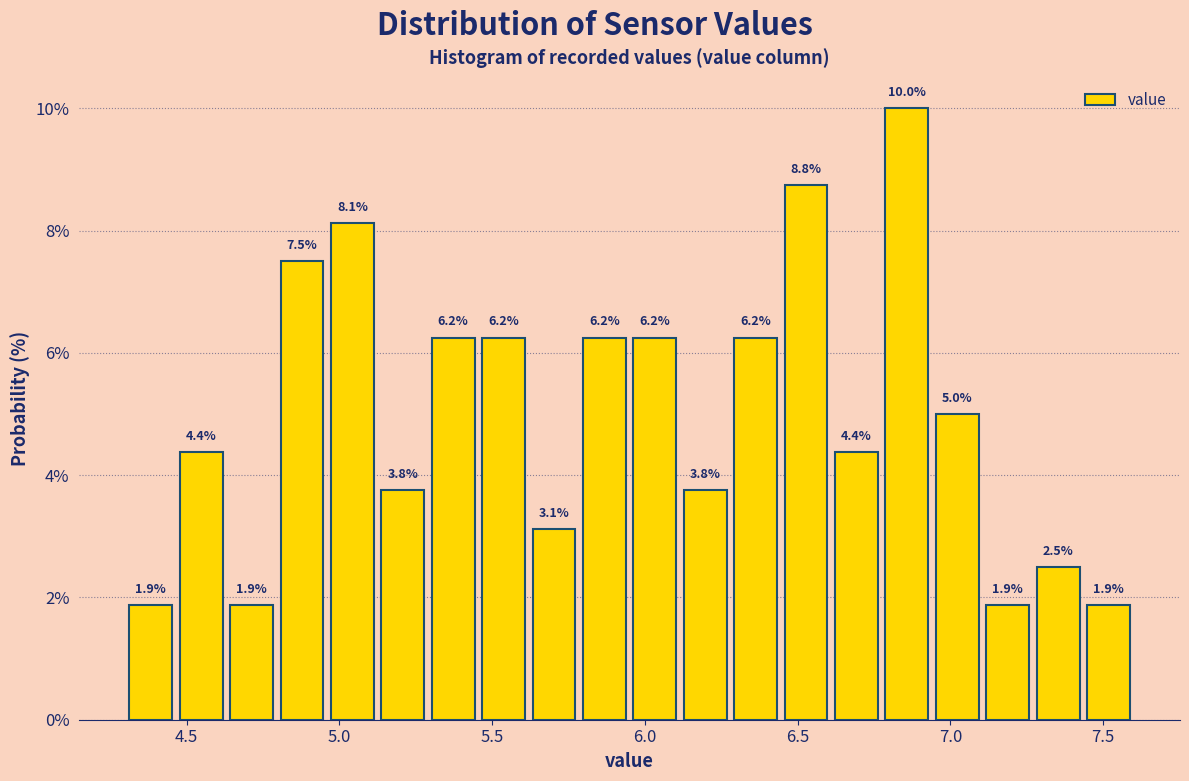

Read against the x-axis, roughly where is the centre of the tallest bar?

6.85